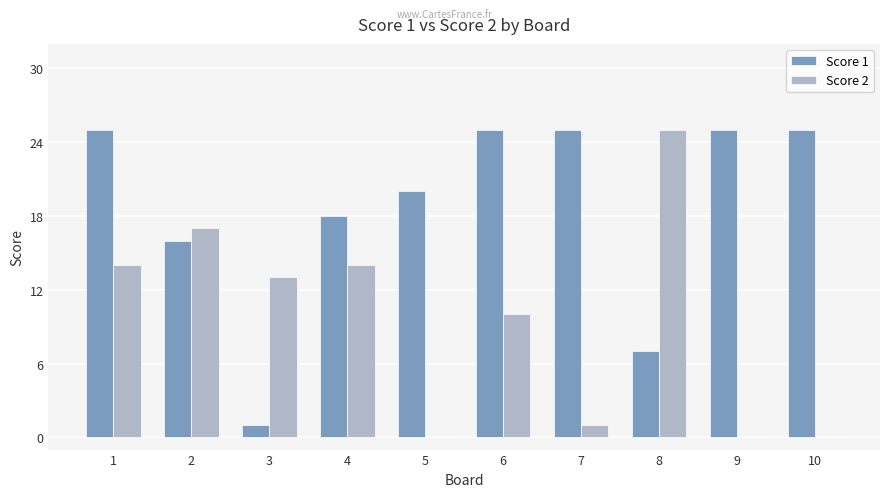

What is the sum of all Score 2 values?

94